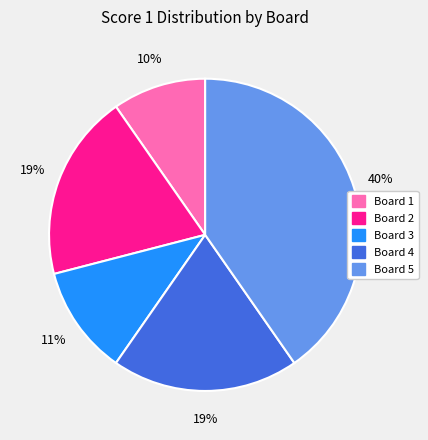

Is it true that Board 5 is 40% of the pie?

True